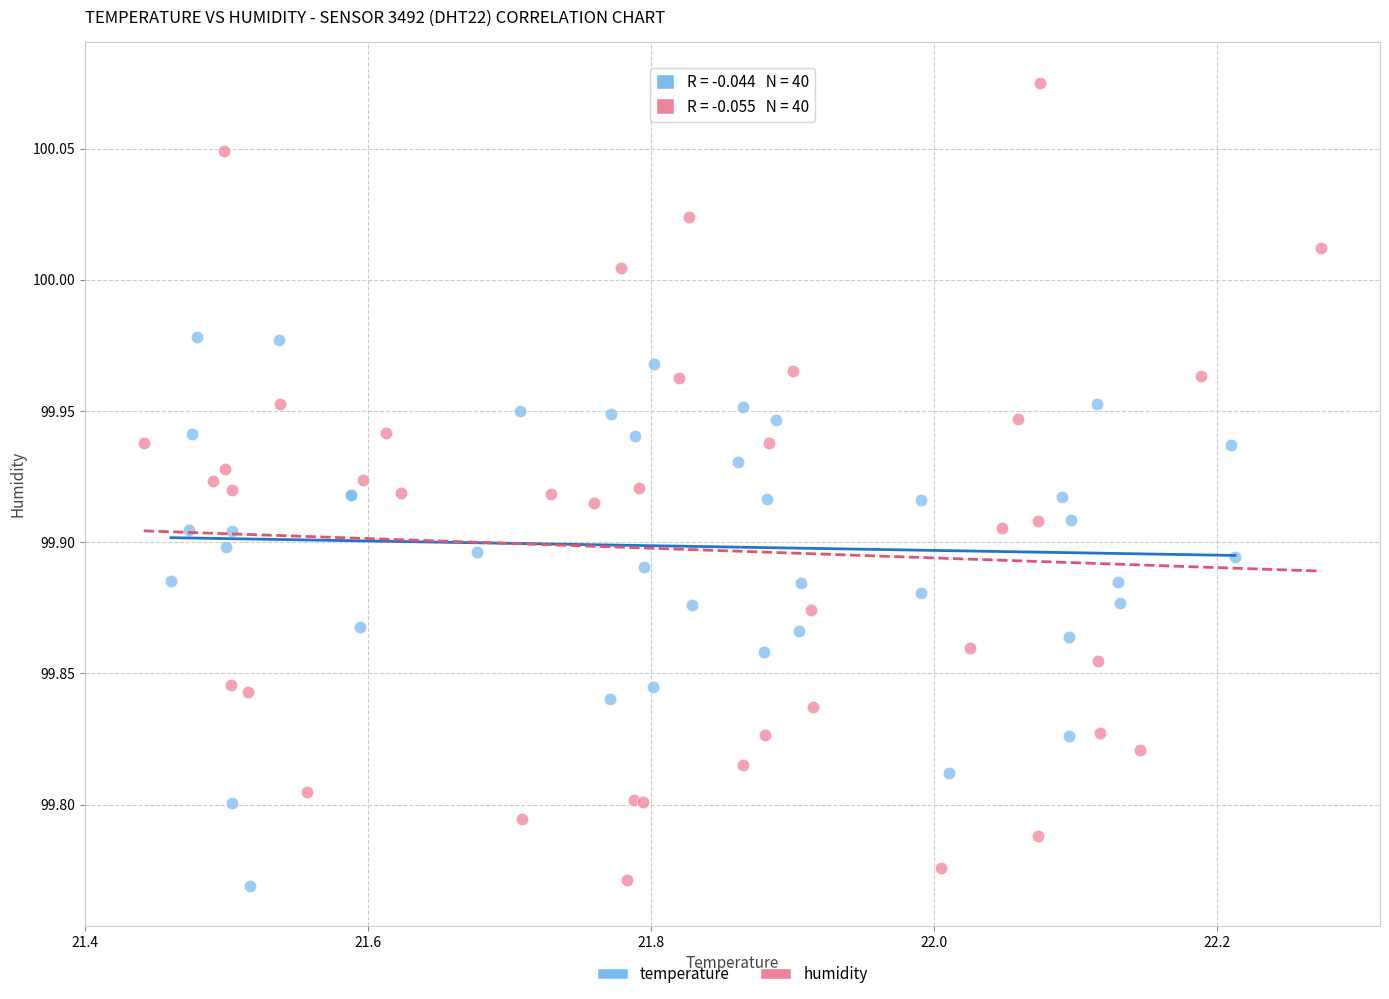

Which series has the widest spread of Y values?

humidity